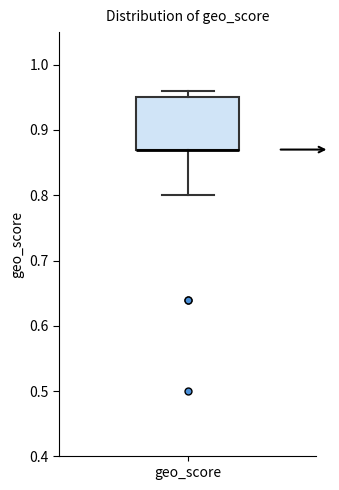

Where is the upper edge of the box for geo_score on the y-axis? The values are not printed on the chart, so give them approximately, as read against the axis.

0.95